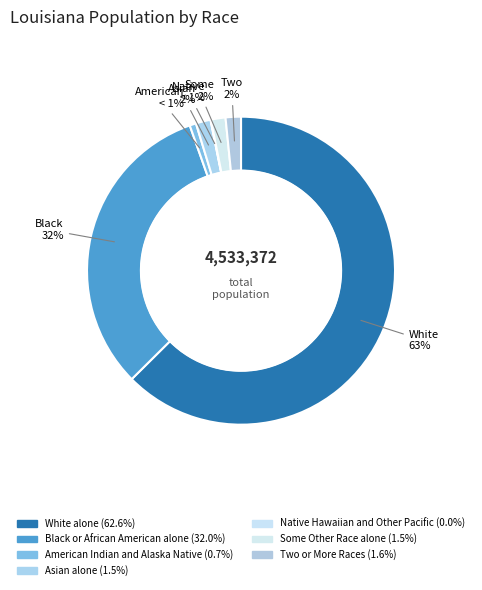

Which slice is the smallest?

Native Hawaiian and Other Pacific